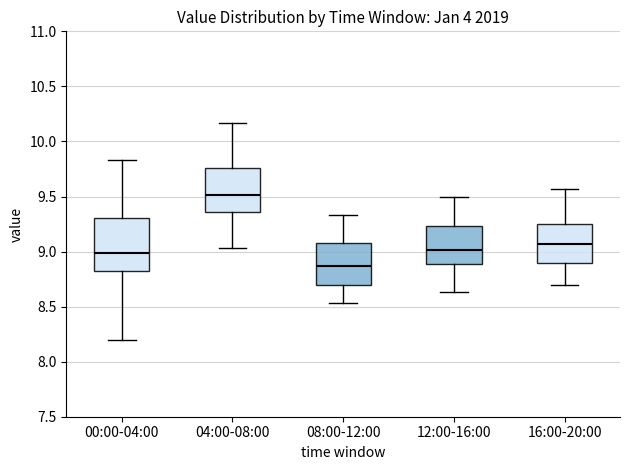

Reading left to right, transcribe this box plot: for each box, give where its median line is, the range the box spans, and where its two whiskers end, as read against the y-axis. The values are not printed on the chart, so give them approximately, as read against the axis.

00:00-04:00: median 9.00, box 8.80 to 9.30, whiskers 8.20 to 9.85
04:00-08:00: median 9.50, box 9.35 to 9.75, whiskers 9.05 to 10.15
08:00-12:00: median 8.85, box 8.70 to 9.10, whiskers 8.55 to 9.35
12:00-16:00: median 9.00, box 8.90 to 9.25, whiskers 8.65 to 9.50
16:00-20:00: median 9.05, box 8.90 to 9.25, whiskers 8.70 to 9.55